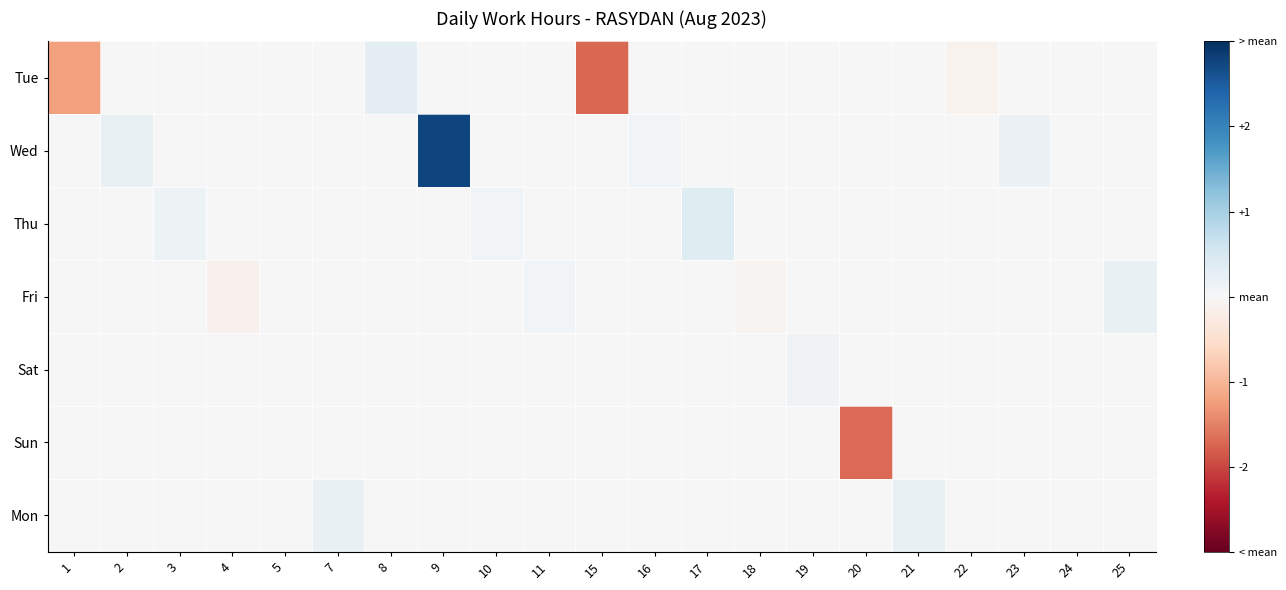

Reading left to right, what are all the values shown in this chart?

Tue: 1=-1.2	2=0.0	3=0.0	4=0.0	5=0.0	7=0.0	8=0.3	9=0.0	10=0.0	11=0.0	15=-1.7	16=0.0	17=0.0	18=0.0	19=0.0	20=0.0	21=0.0	22=-0.1	23=0.0	24=0.0	25=0.0
Wed: 1=0.0	2=0.2	3=0.0	4=0.0	5=0.0	7=0.0	8=0.0	9=2.8	10=0.0	11=0.0	15=0.0	16=0.1	17=0.0	18=0.0	19=0.0	20=0.0	21=0.0	22=0.0	23=0.2	24=0.0	25=0.0
Thu: 1=0.0	2=0.0	3=0.1	4=0.0	5=0.0	7=0.0	8=0.0	9=0.0	10=0.1	11=0.0	15=0.0	16=0.0	17=0.4	18=0.0	19=0.0	20=0.0	21=0.0	22=0.0	23=0.0	24=0.0	25=0.0
Fri: 1=0.0	2=0.0	3=0.0	4=-0.1	5=0.0	7=0.0	8=0.0	9=0.0	10=0.0	11=0.1	15=0.0	16=0.0	17=0.0	18=-0.1	19=0.0	20=0.0	21=0.0	22=0.0	23=0.0	24=0.0	25=0.2
Sat: 1=0.0	2=0.0	3=0.0	4=0.0	5=0.0	7=0.0	8=0.0	9=0.0	10=0.0	11=0.0	15=0.0	16=0.0	17=0.0	18=0.0	19=0.1	20=0.0	21=0.0	22=0.0	23=0.0	24=0.0	25=0.0
Sun: 1=0.0	2=0.0	3=0.0	4=0.0	5=0.0	7=0.0	8=0.0	9=0.0	10=0.0	11=0.0	15=0.0	16=0.0	17=0.0	18=0.0	19=0.0	20=-1.7	21=0.0	22=0.0	23=0.0	24=0.0	25=0.0
Mon: 1=0.0	2=0.0	3=0.0	4=0.0	5=0.0	7=0.2	8=0.0	9=0.0	10=0.0	11=0.0	15=0.0	16=0.0	17=0.0	18=0.0	19=0.0	20=0.0	21=0.2	22=0.0	23=0.0	24=0.0	25=0.0